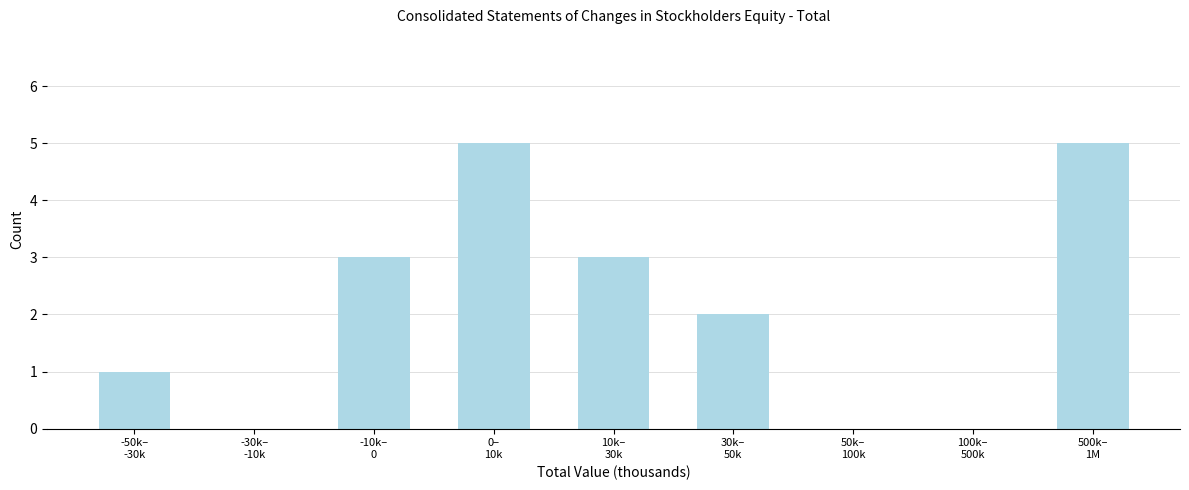

What is the sum of all values?

19